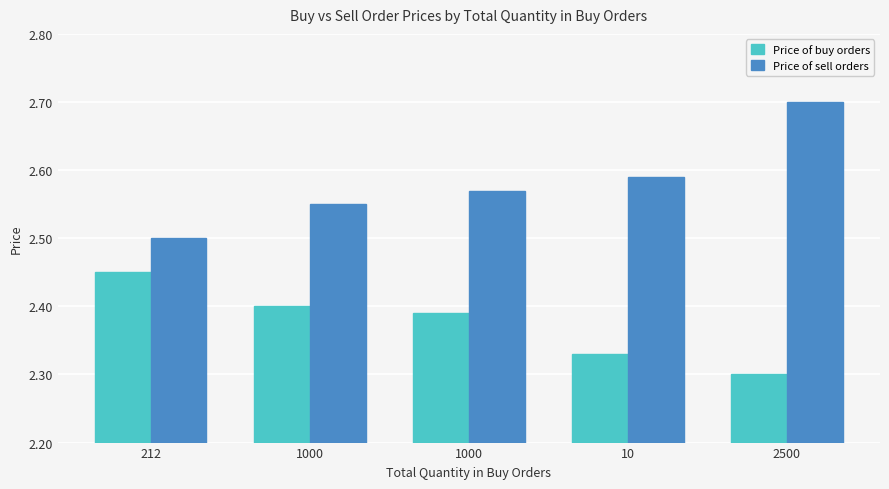

What is the average value of the Price of sell orders series?

2.6